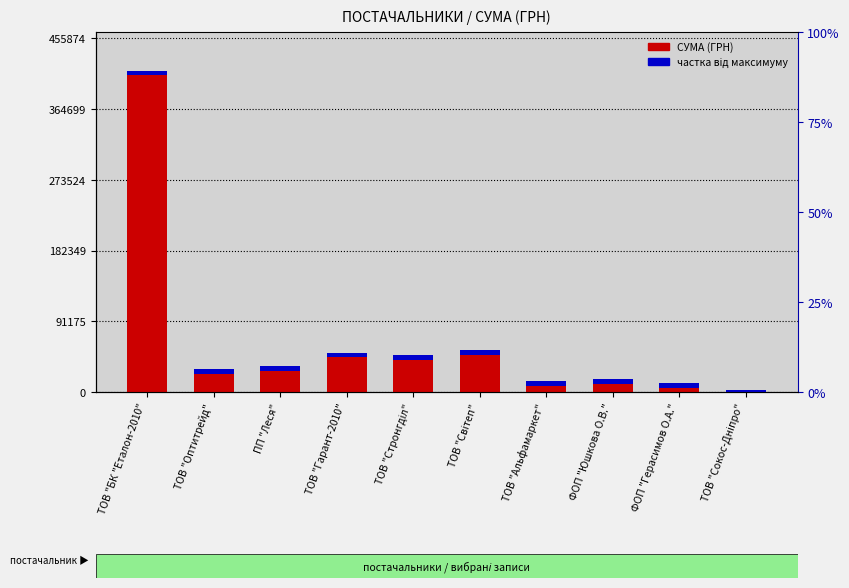

What is the change in value from ФОП "Юшкова О.В." to ФОП "Герасимов О.А."?

-4774.0